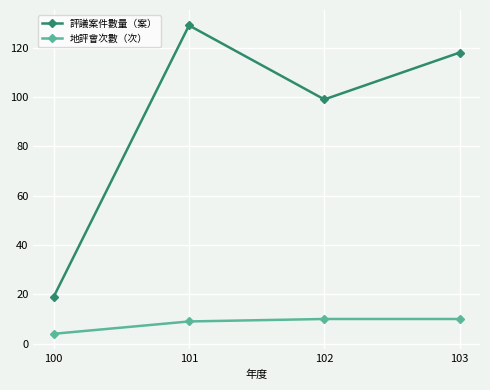

Rank the series by their average value, from highest to lowest.

評議案件數量（案）, 地評會次數（次）